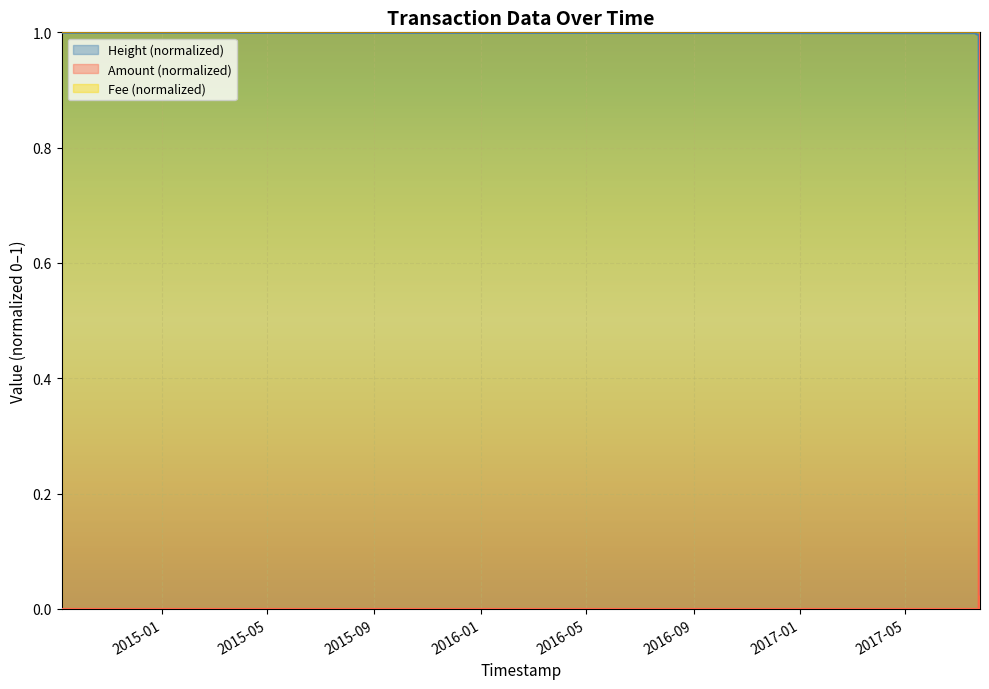

What are all the series names shown in the legend?

Height (normalized), Amount (normalized), Fee (normalized)